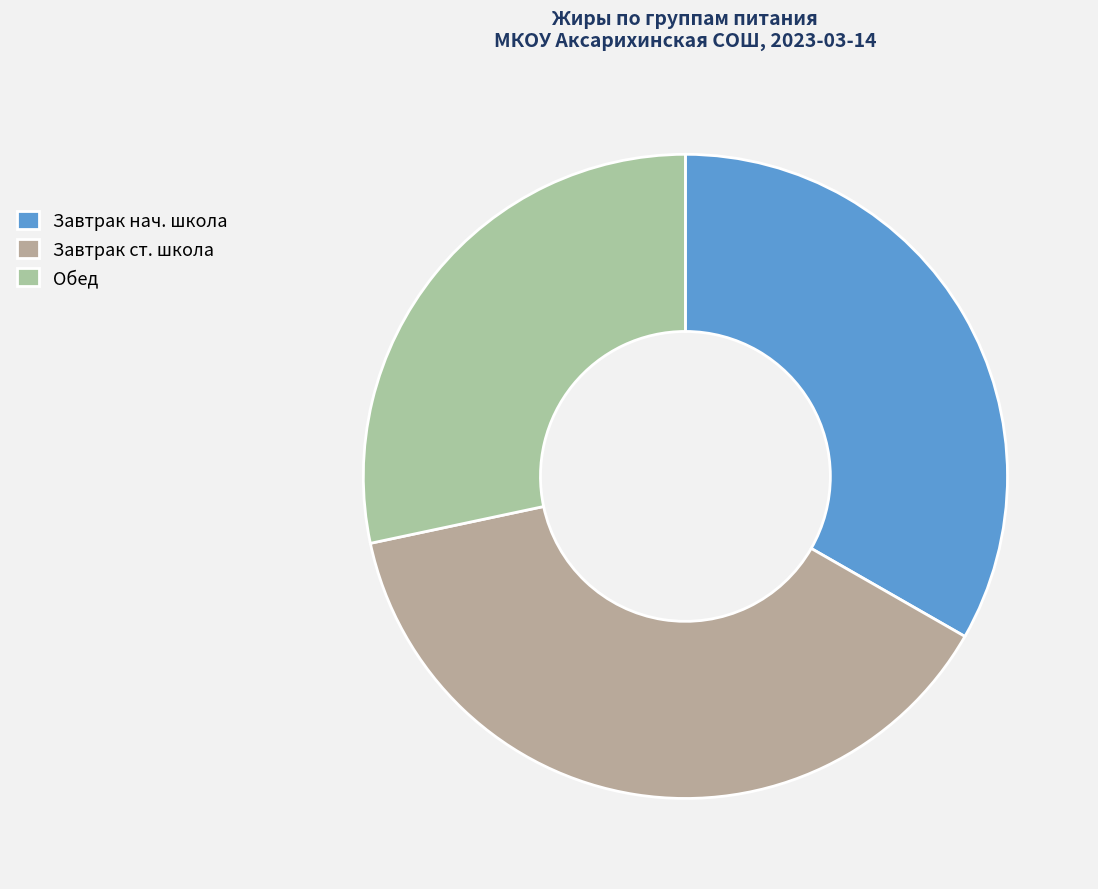

Which slice is the smallest?

Обед